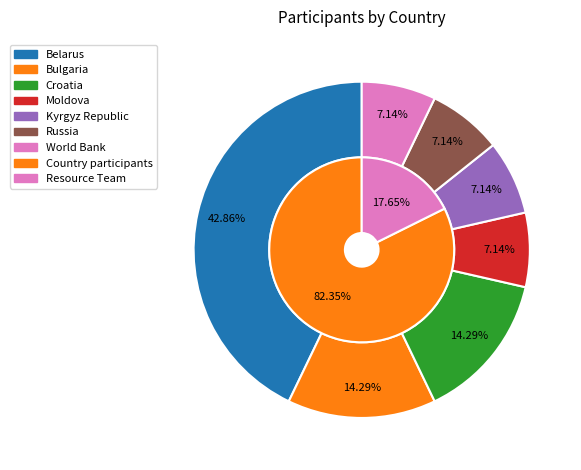

To the nearest percent, what percentage of the pie is Belarus?

43%